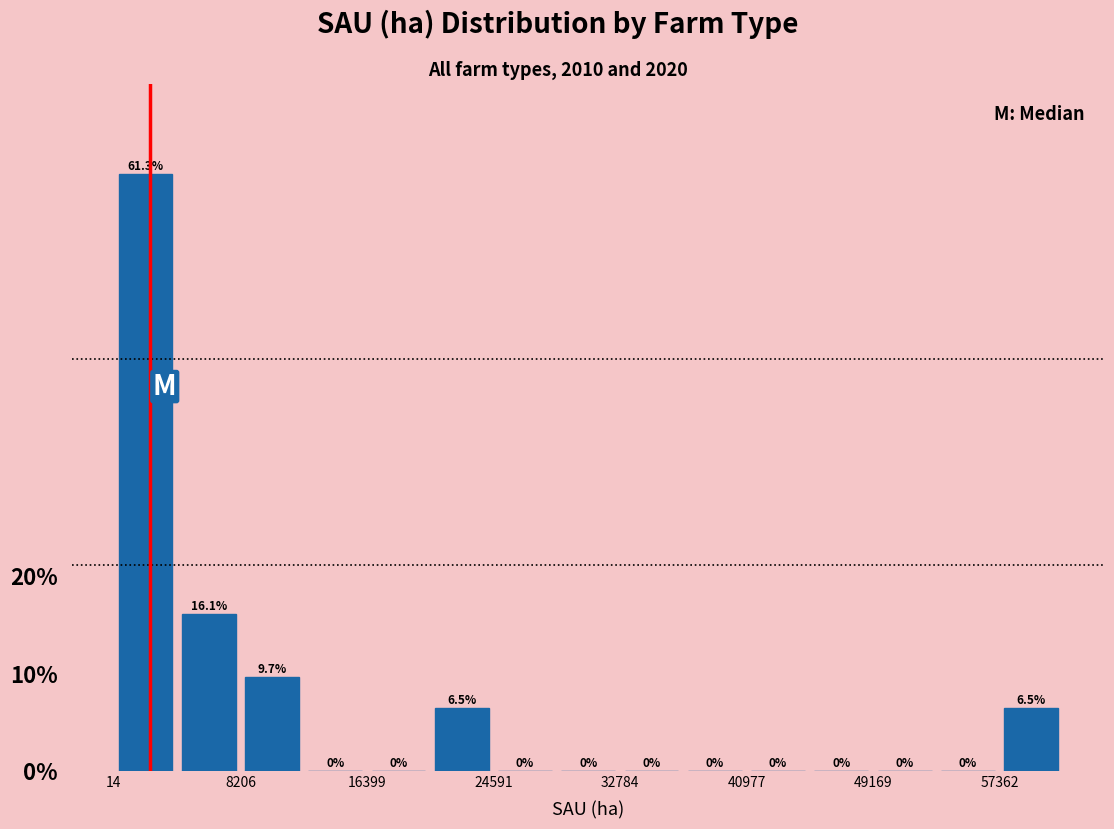

Which range on the x-axis has the tallest bar?

0 to 4000